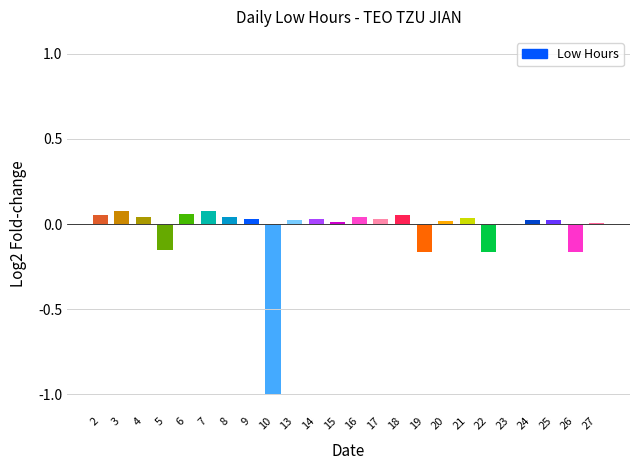

What is the sum of all values?

-1.0